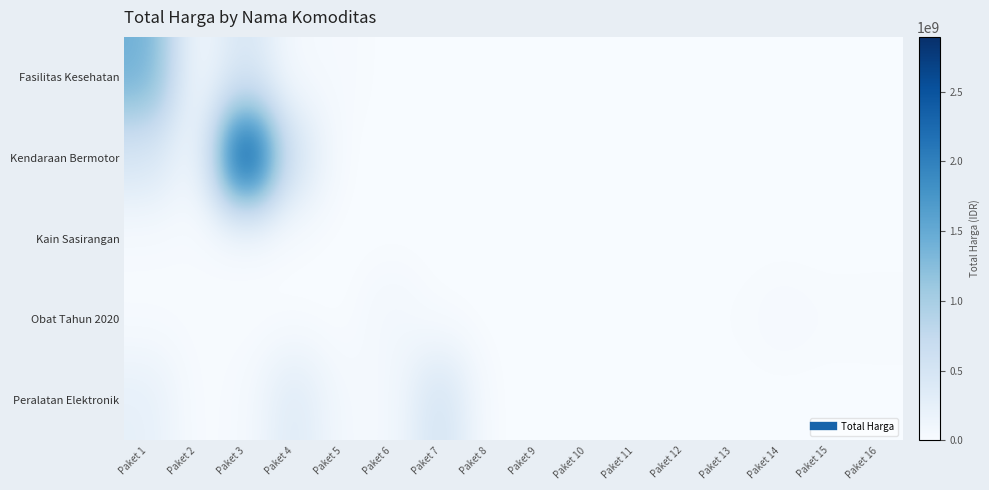

At which category is the sum across all series the highest?

Paket 3